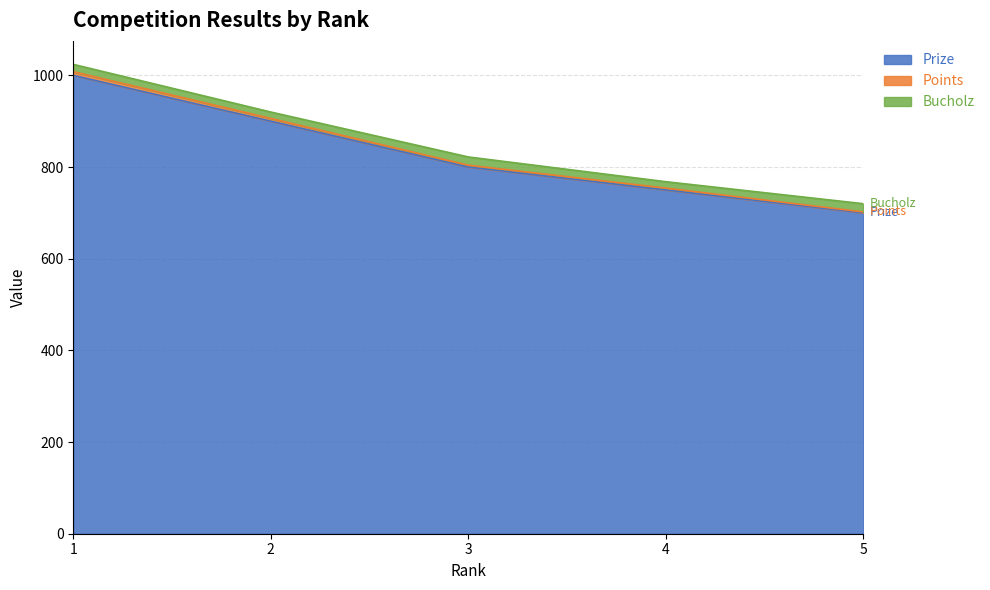

How many lines are shown in the chart?

3